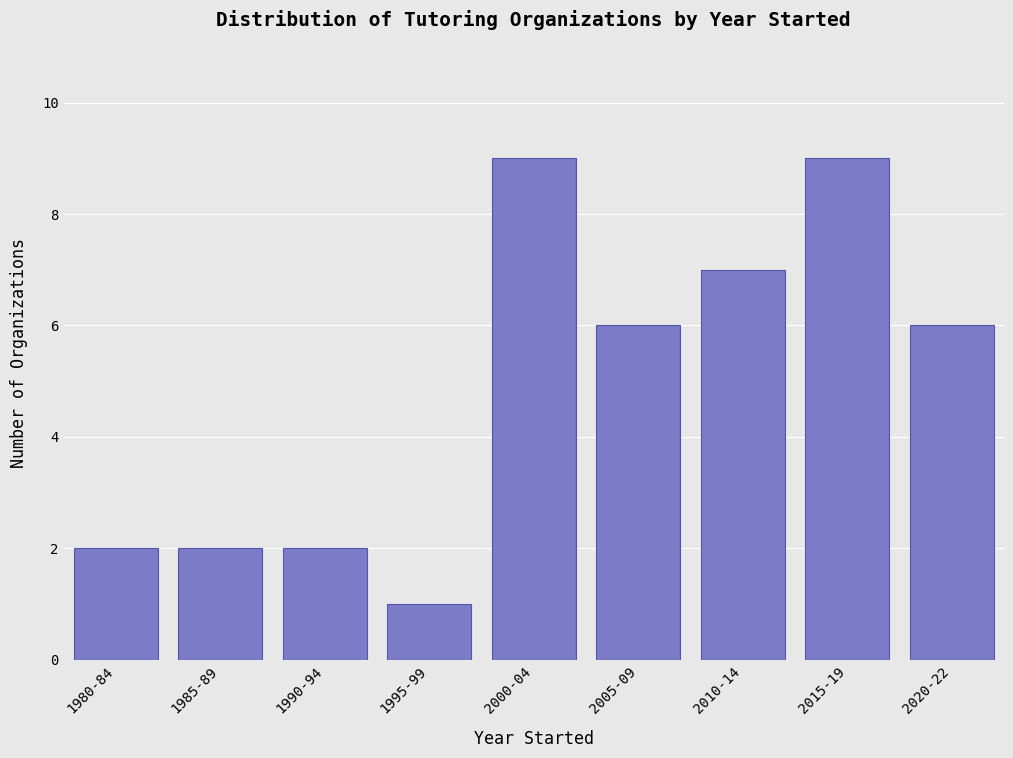

Reading left to right, extract all data points from this chart.

1980-84=2	1985-89=2	1990-94=2	1995-99=1	2000-04=9	2005-09=6	2010-14=7	2015-19=9	2020-22=6